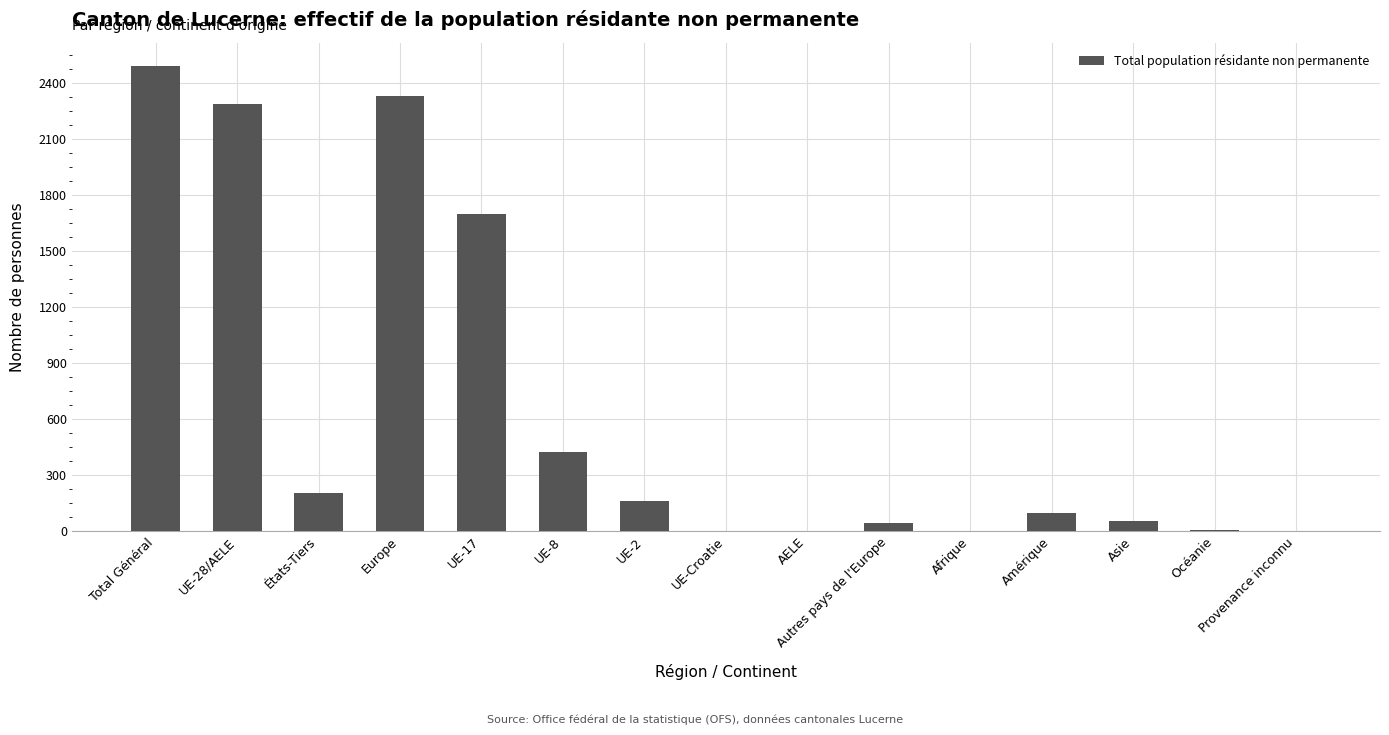

Count the number of data series in this chart.

1